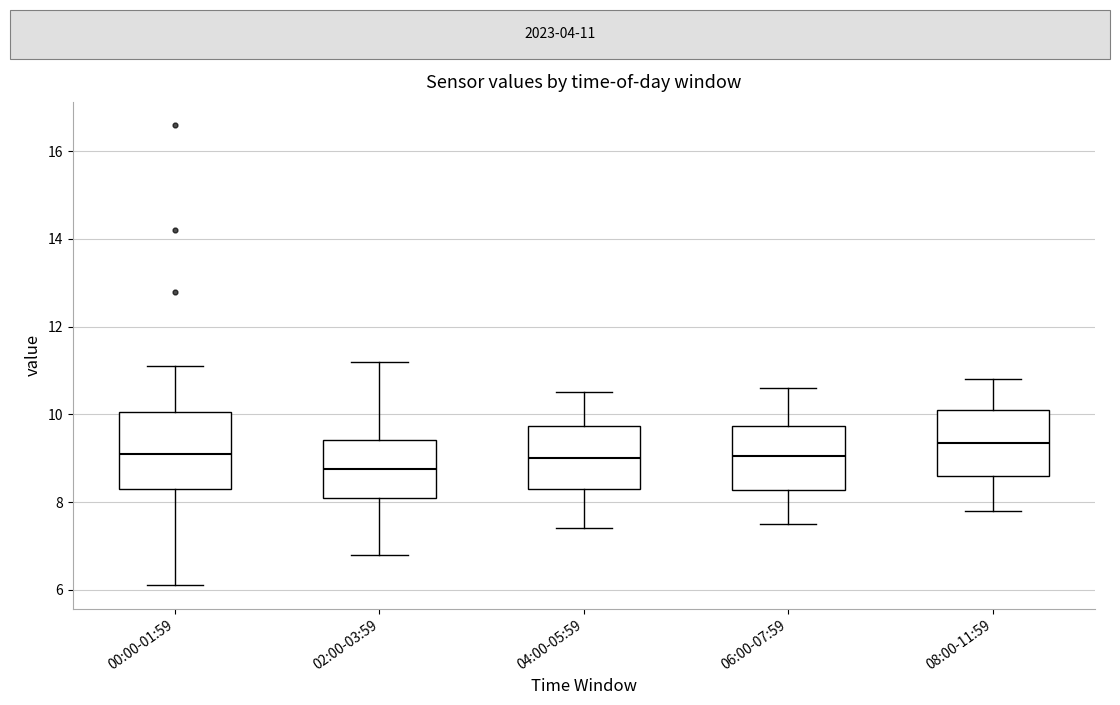

Where is the lower edge of the box for 04:00-05:59 on the y-axis? The values are not printed on the chart, so give them approximately, as read against the axis.

8.4